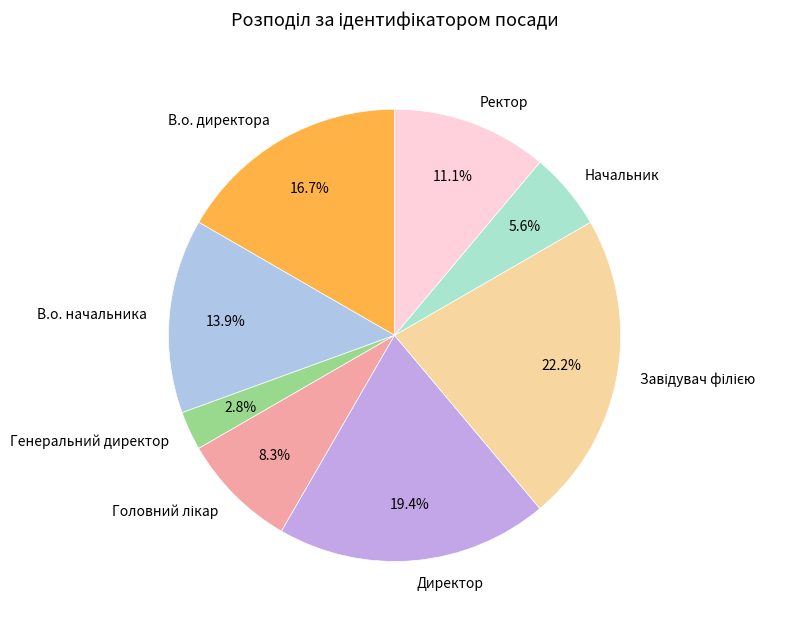

True or false: Начальник accounts for 6% of the total.

True